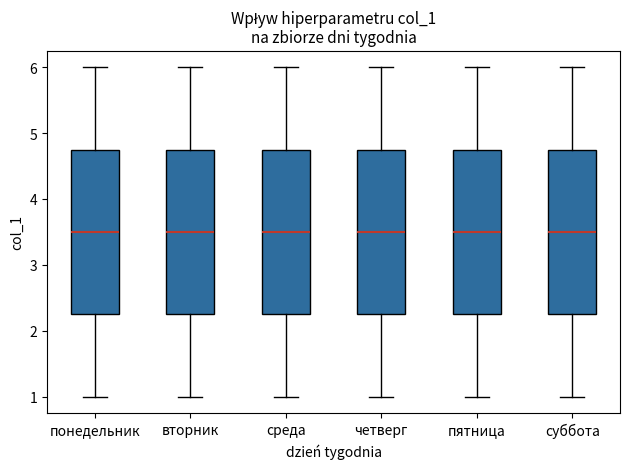

Where is the upper edge of the box for пятница on the y-axis? The values are not printed on the chart, so give them approximately, as read against the axis.

4.8